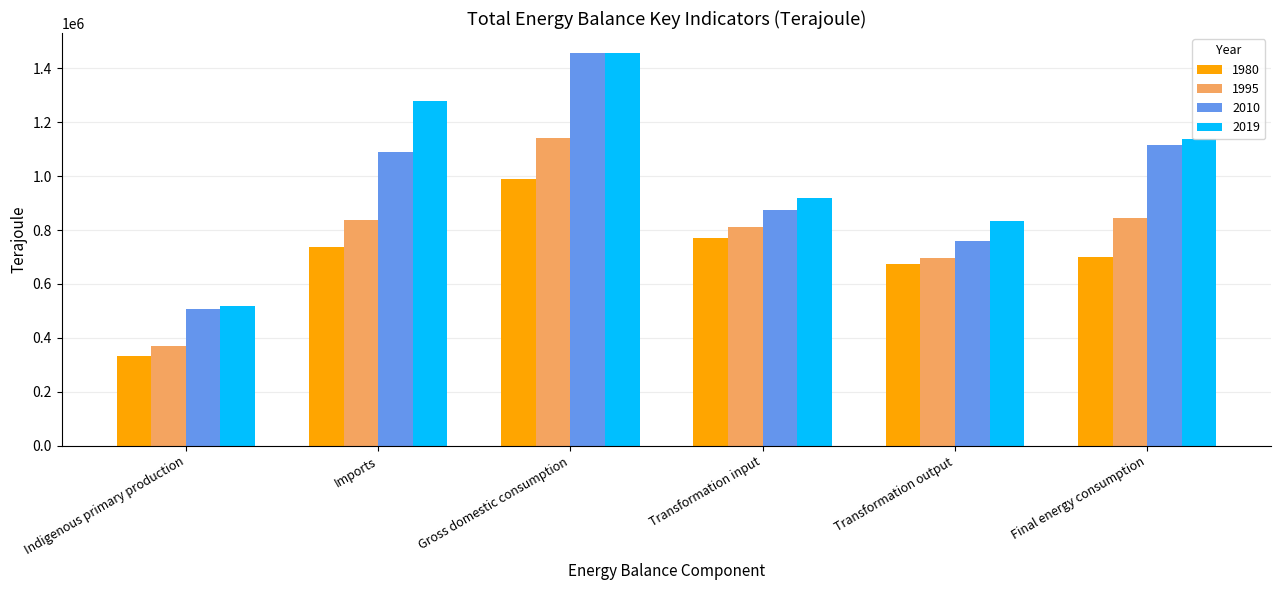

How many bars are there in each group?

4